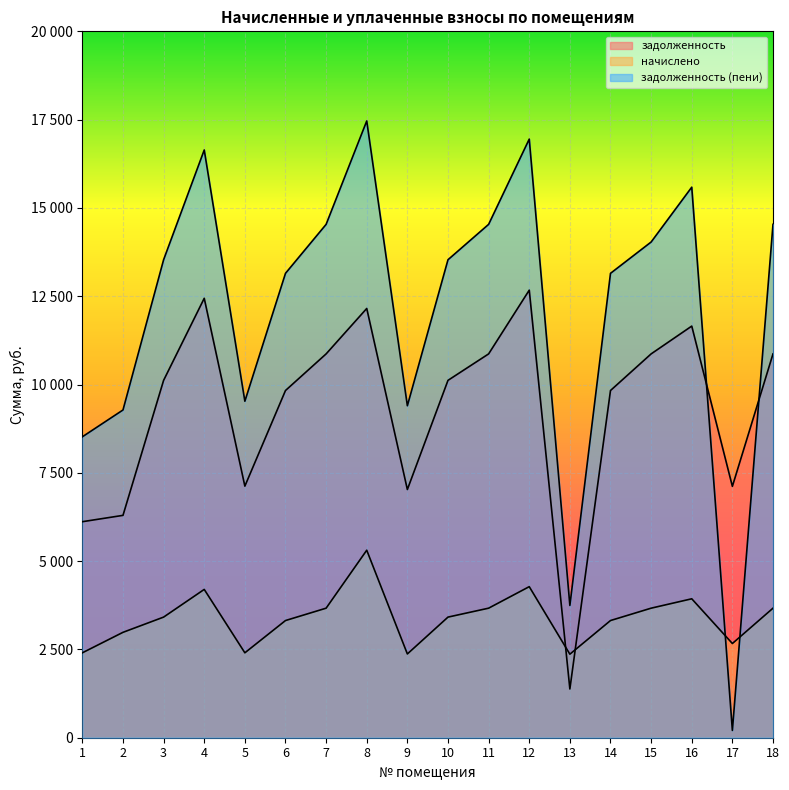

Count the number of categories in the chart.

18